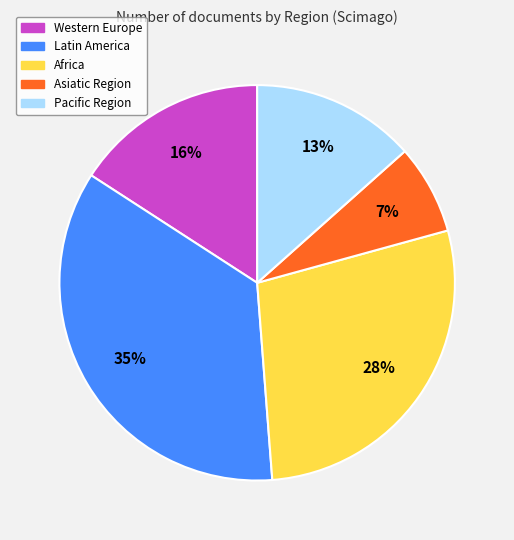

Is it true that Western Europe is 25% of the pie?

False